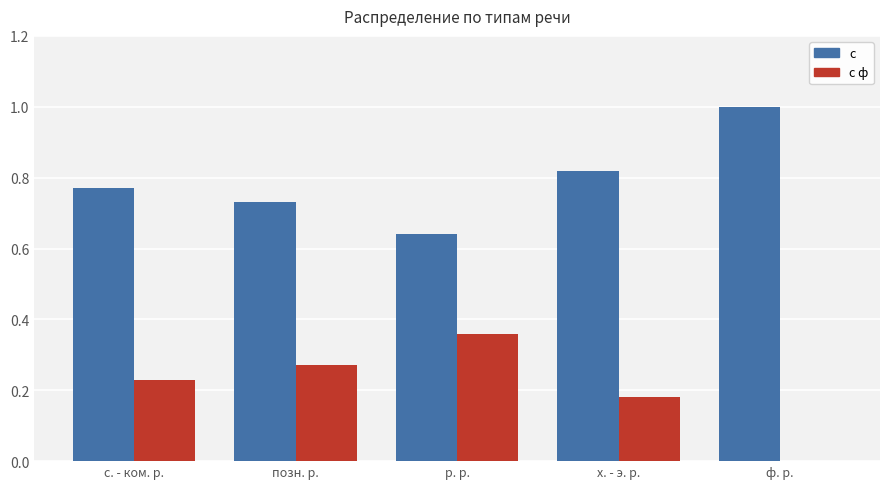

What is the spread (max minus min) of values at с. - ком. р.?

0.5